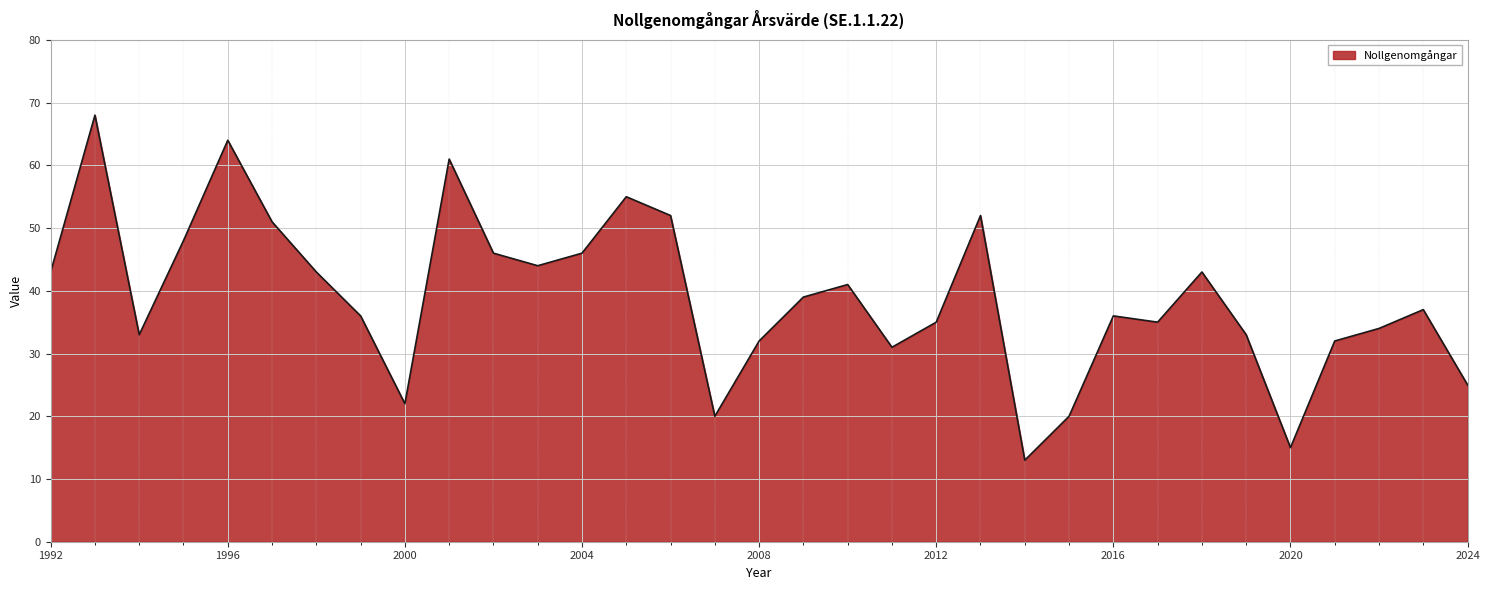

What is the smallest value displayed?

13